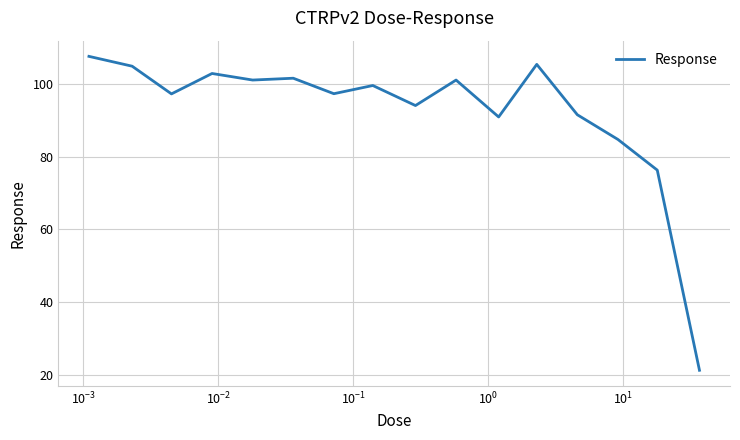

What is the average value?

92.3